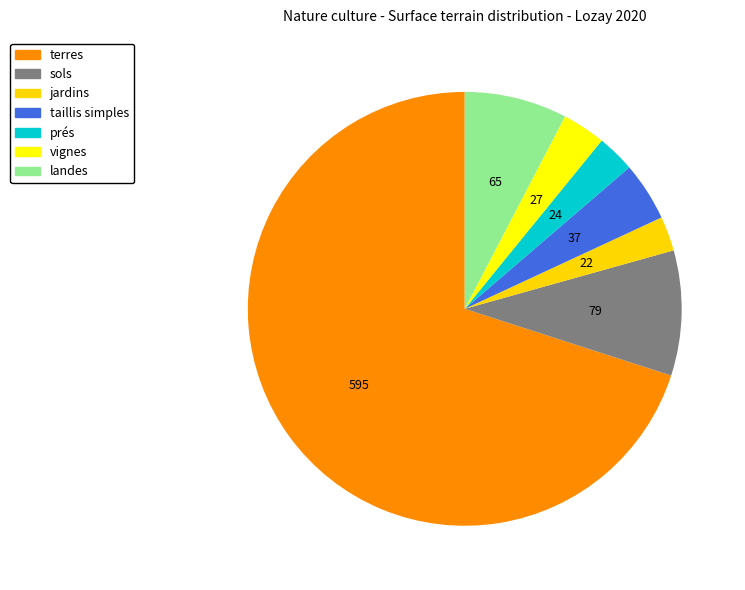

Rank the categories by value from highest to lowest.

terres, sols, landes, taillis simples, vignes, prés, jardins